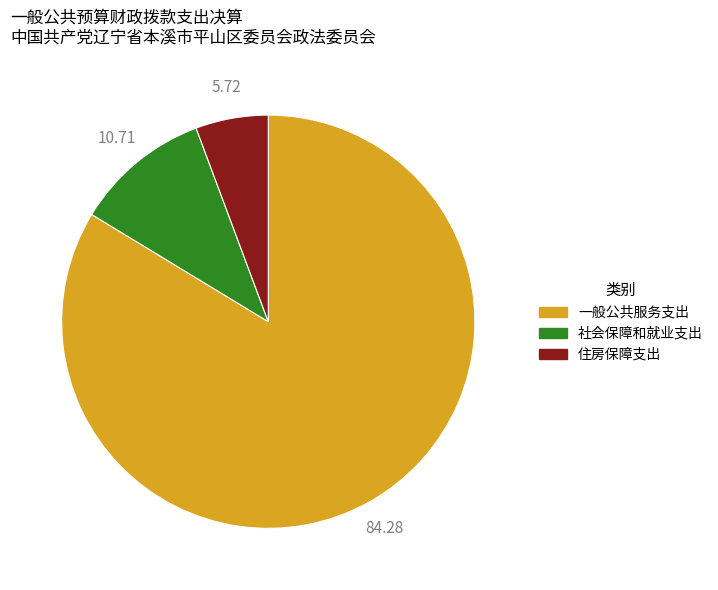

Is the sum of 一般公共服务支出 and 住房保障支出 greater than half?

Yes